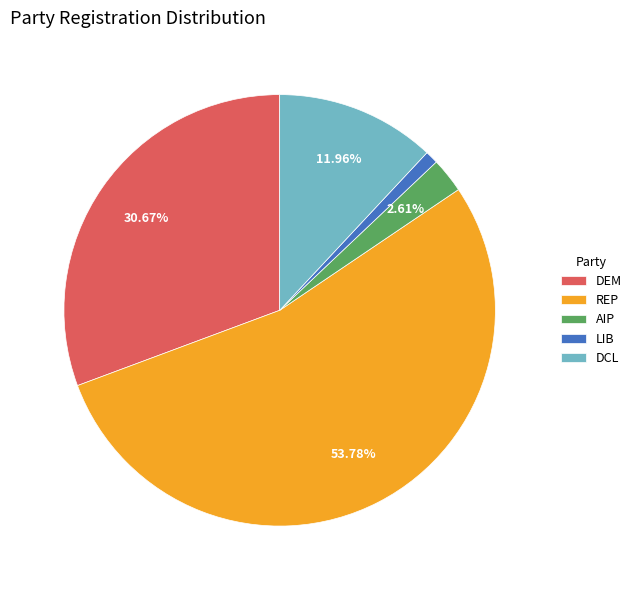

Is there a majority slice in this chart?

Yes